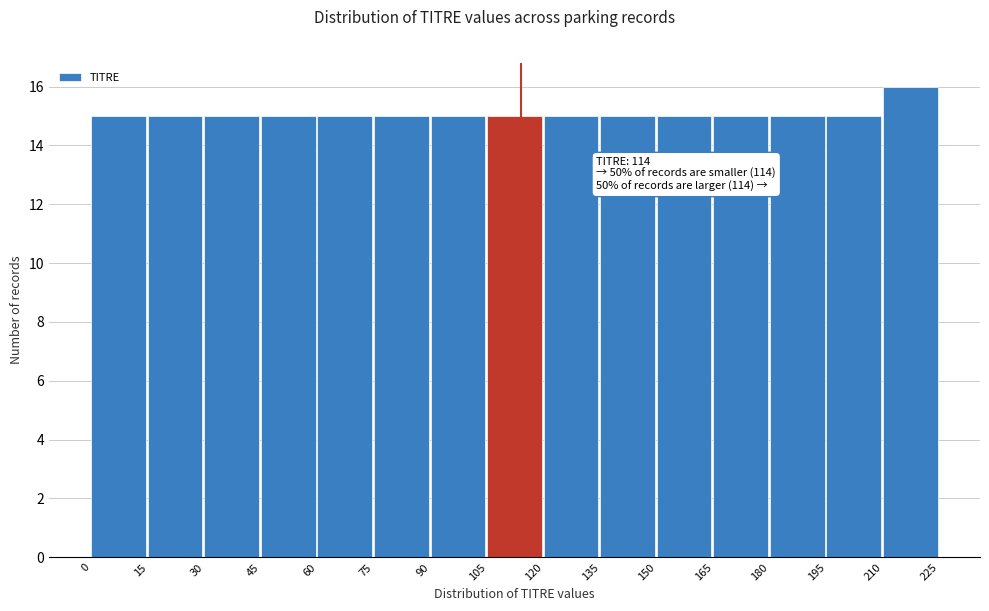

Over which range of the x-axis is the bar tallest?

210 to 225